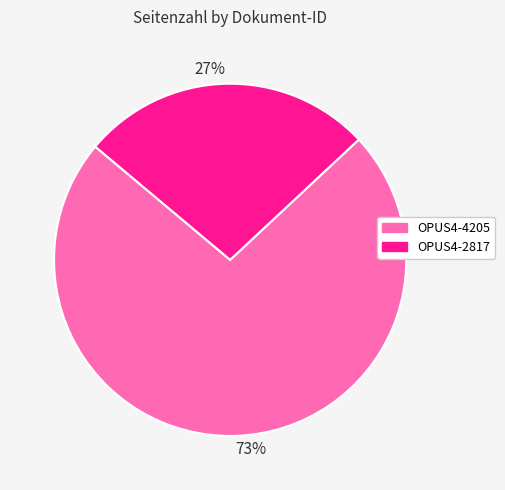

Count the number of slices in the pie.

2